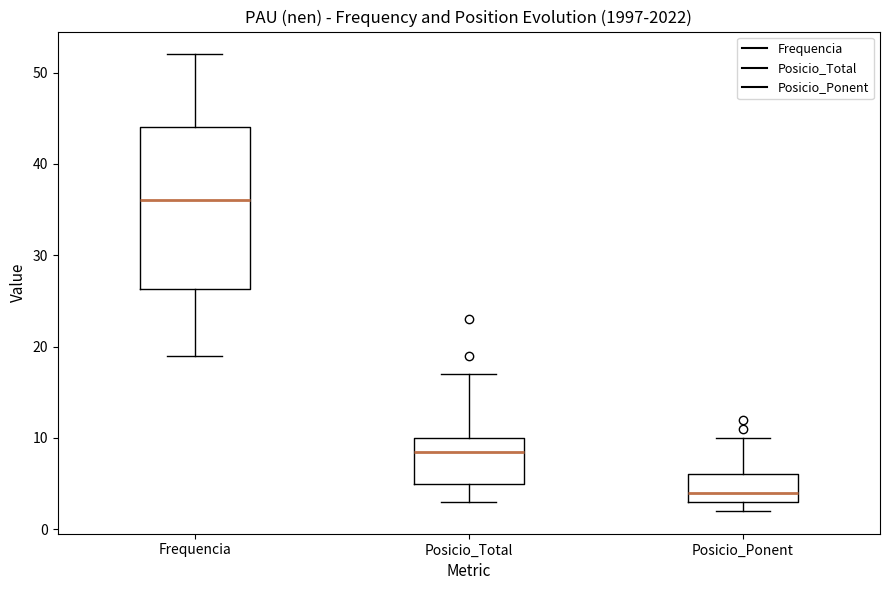

Which box's median line is the highest?

Frequencia